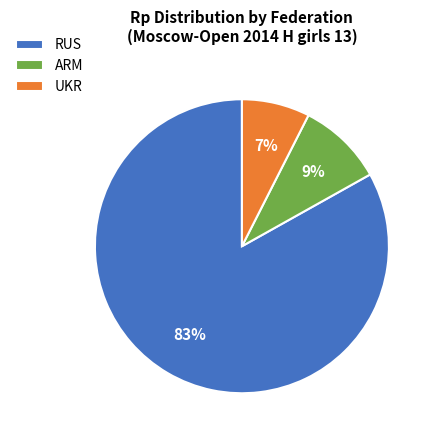

Do RUS and ARM together represent more than half of the pie?

Yes